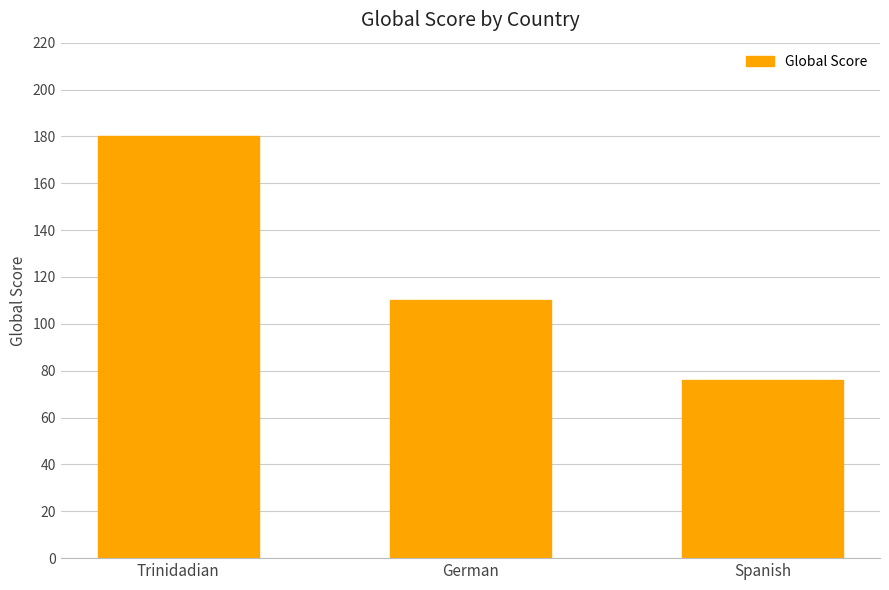

Where does the data first go above 110?

Trinidadian